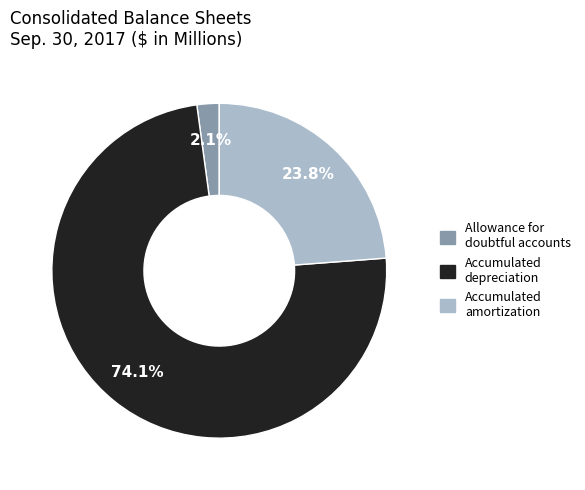

Which category has the smallest portion of the pie?

Allowance for doubtful accounts